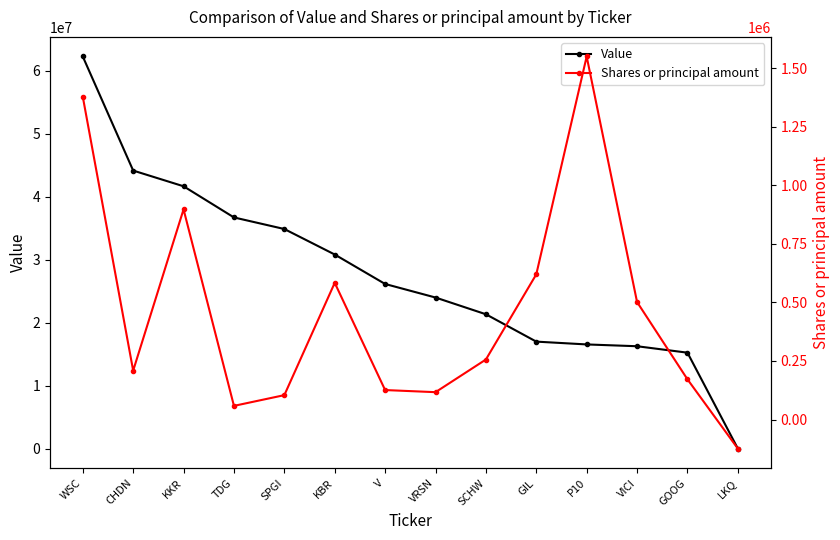

Count the number of data series in this chart.

2